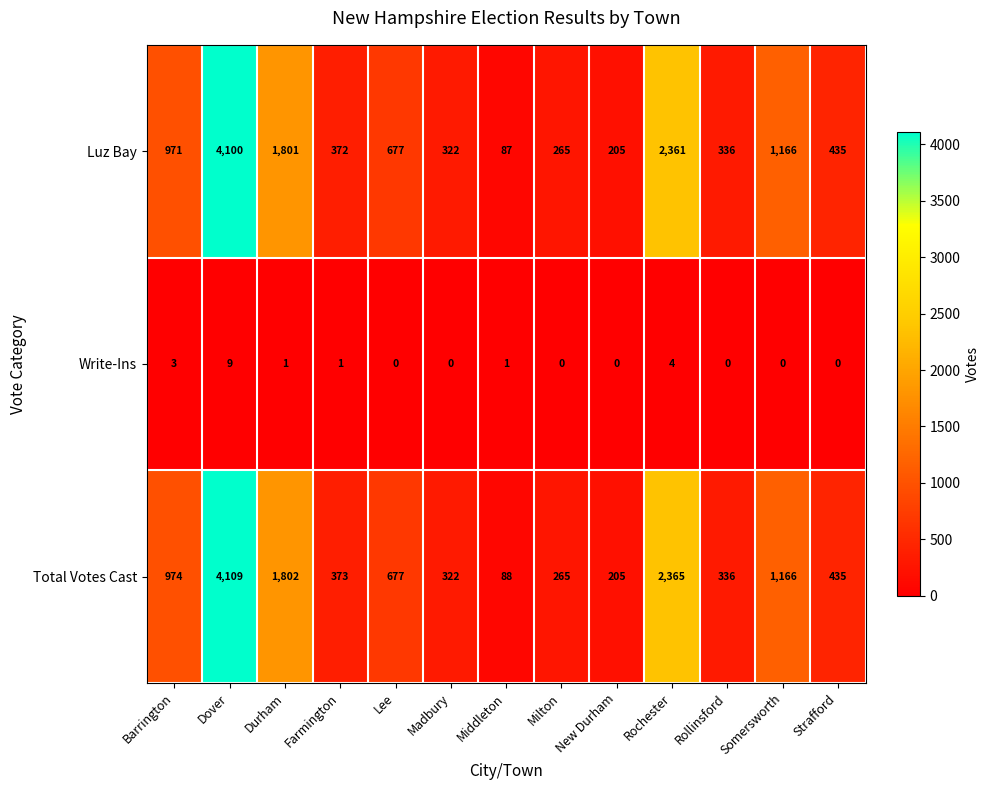

Where does the Total Votes Cast series first go above 435?

Barrington